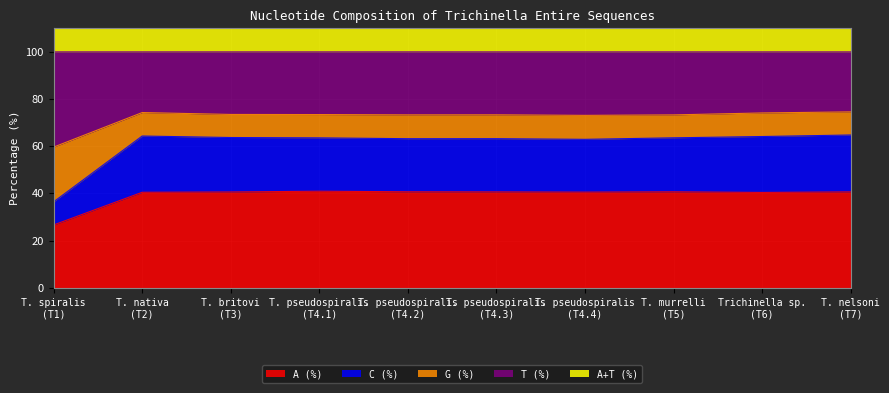

True or false: A (%) has a value of 11.1 at T. pseudospiralis
(T4.3).

False